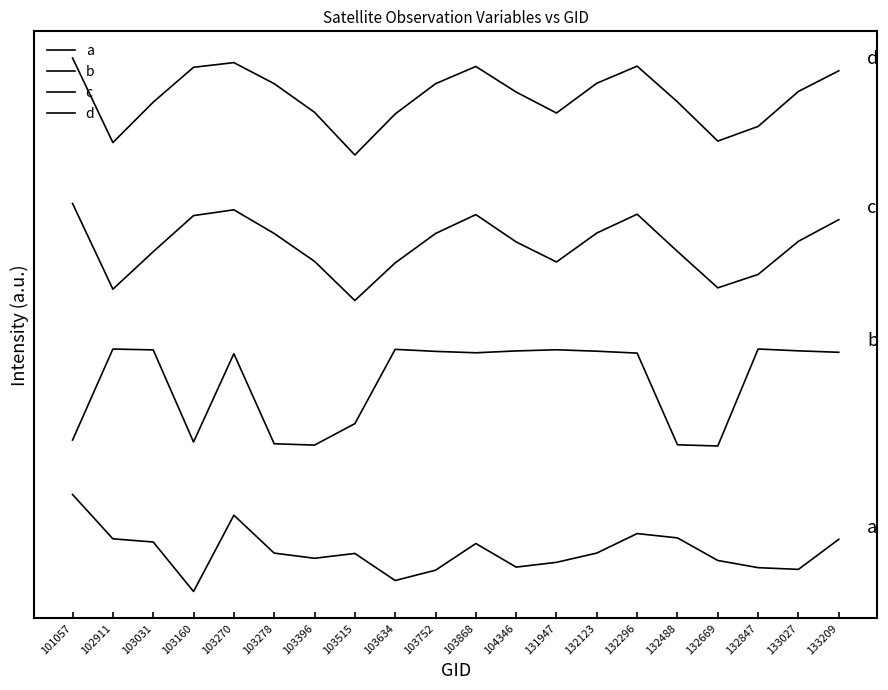

Does the chart have visible grid lines?

No